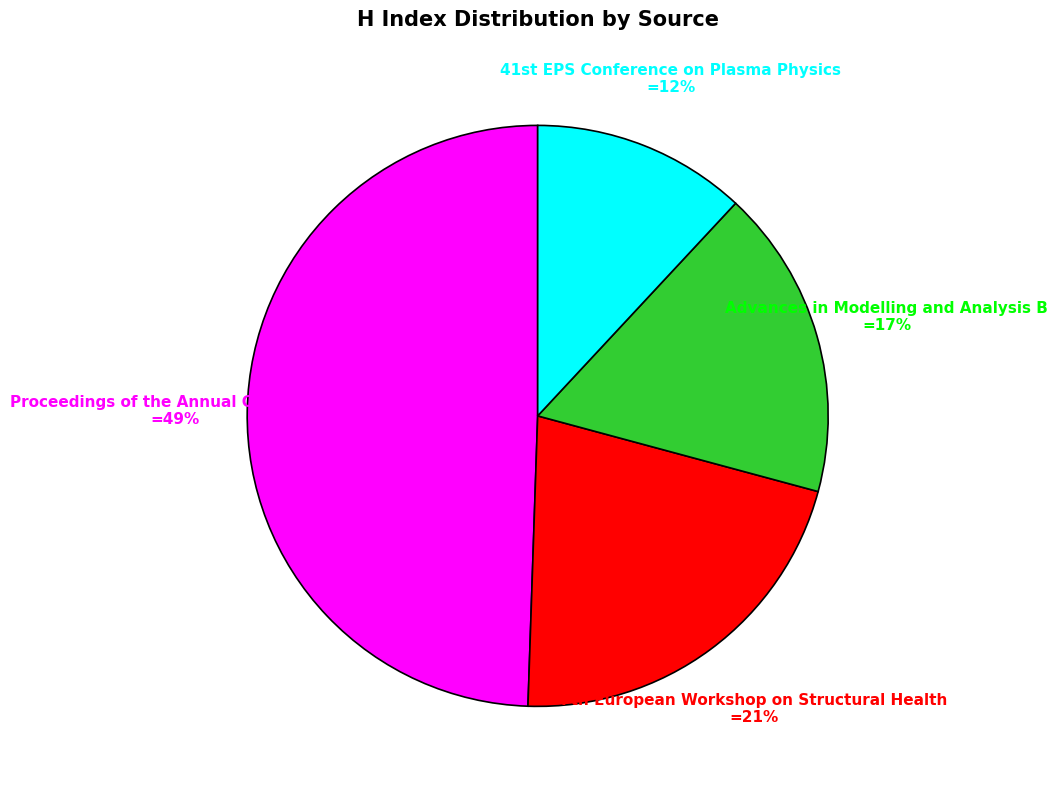

Is Advances in Modelling and Analysis B the majority of the pie?

No